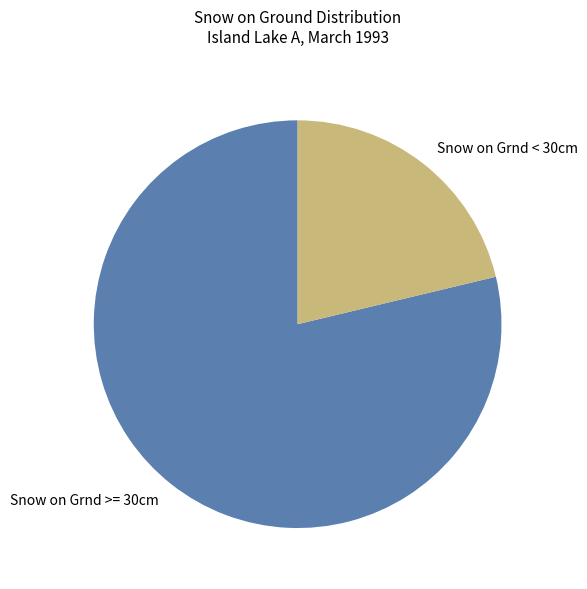

Is there any slice that represents more than half of the pie?

Yes